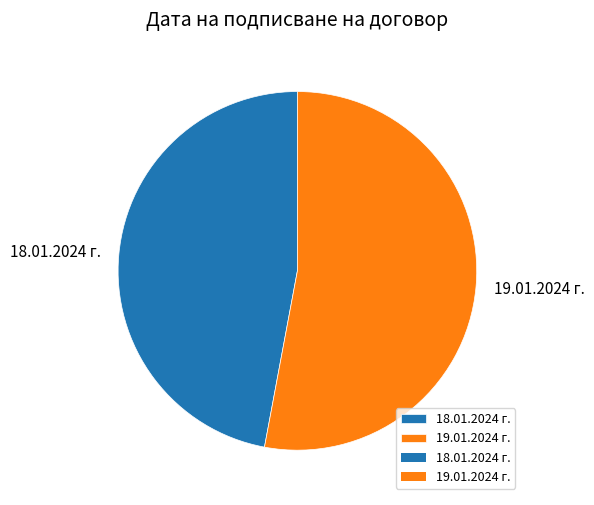

True or false: 18.01.2024 г. accounts for 60% of the total.

False